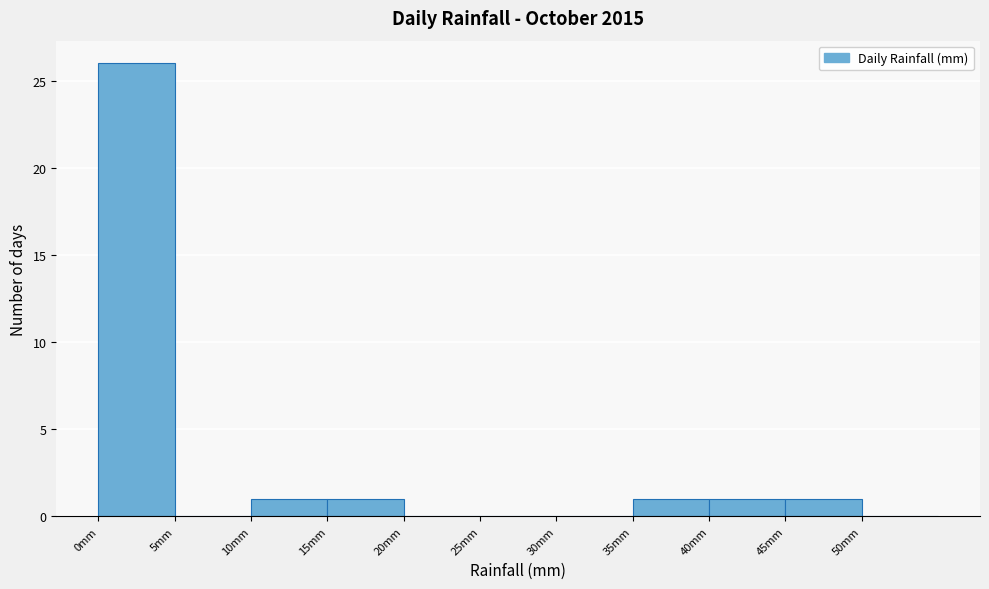

What is the height of the bar covering 0 to 5 on the x-axis? The values are not printed on the chart, so give them approximately, as read against the axis.

26